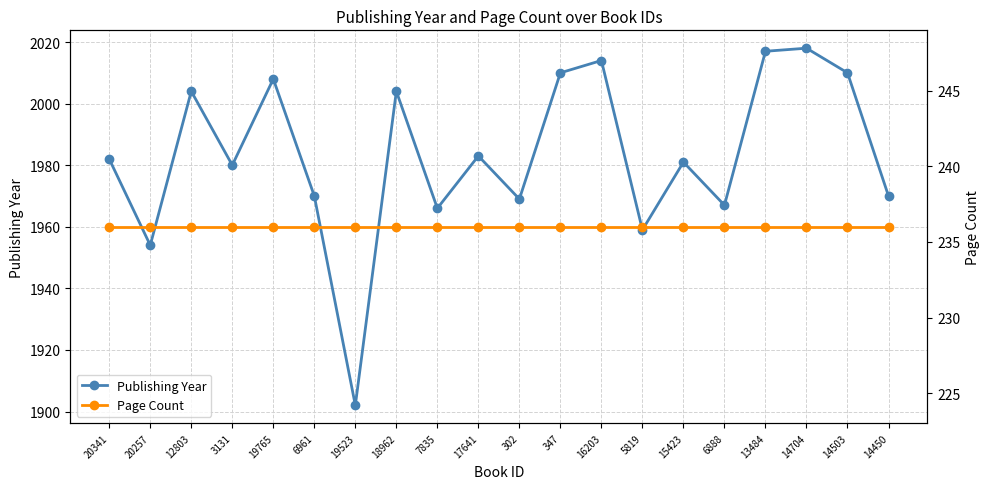

How many lines are shown in the chart?

2